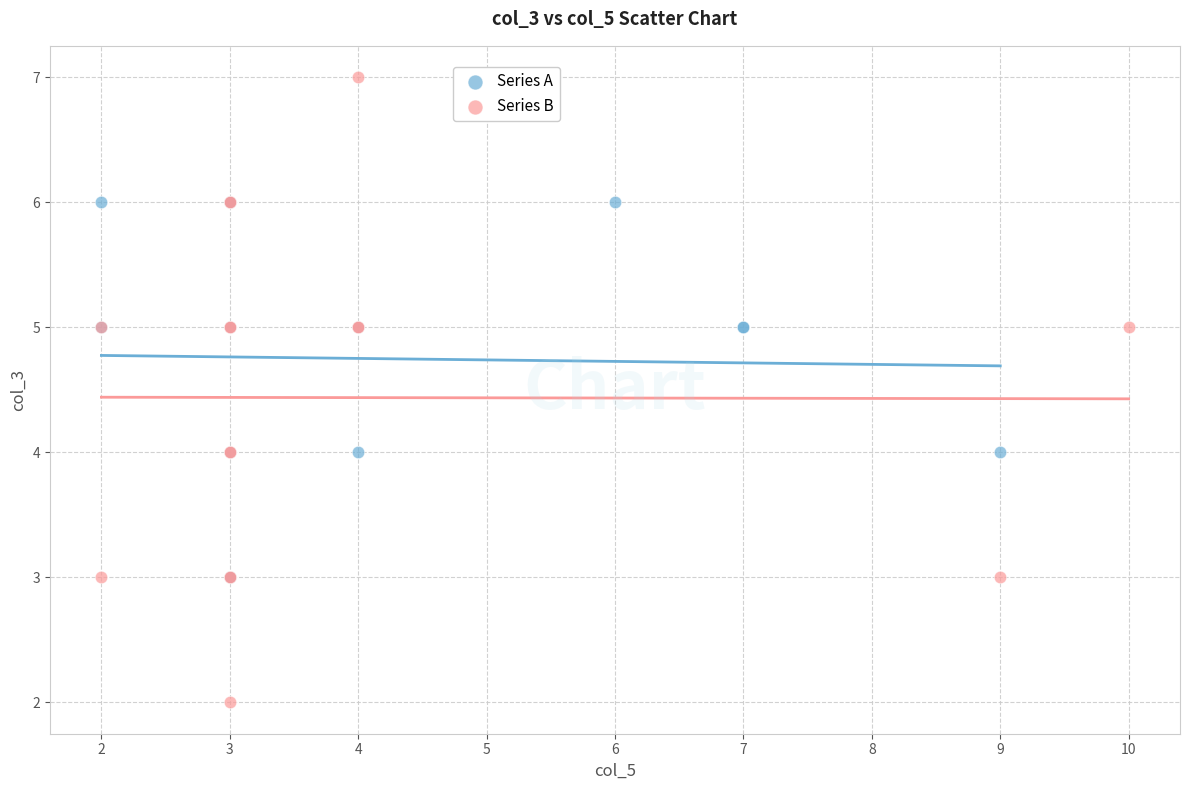

Which series reaches the minimum Y coordinate?

Series B